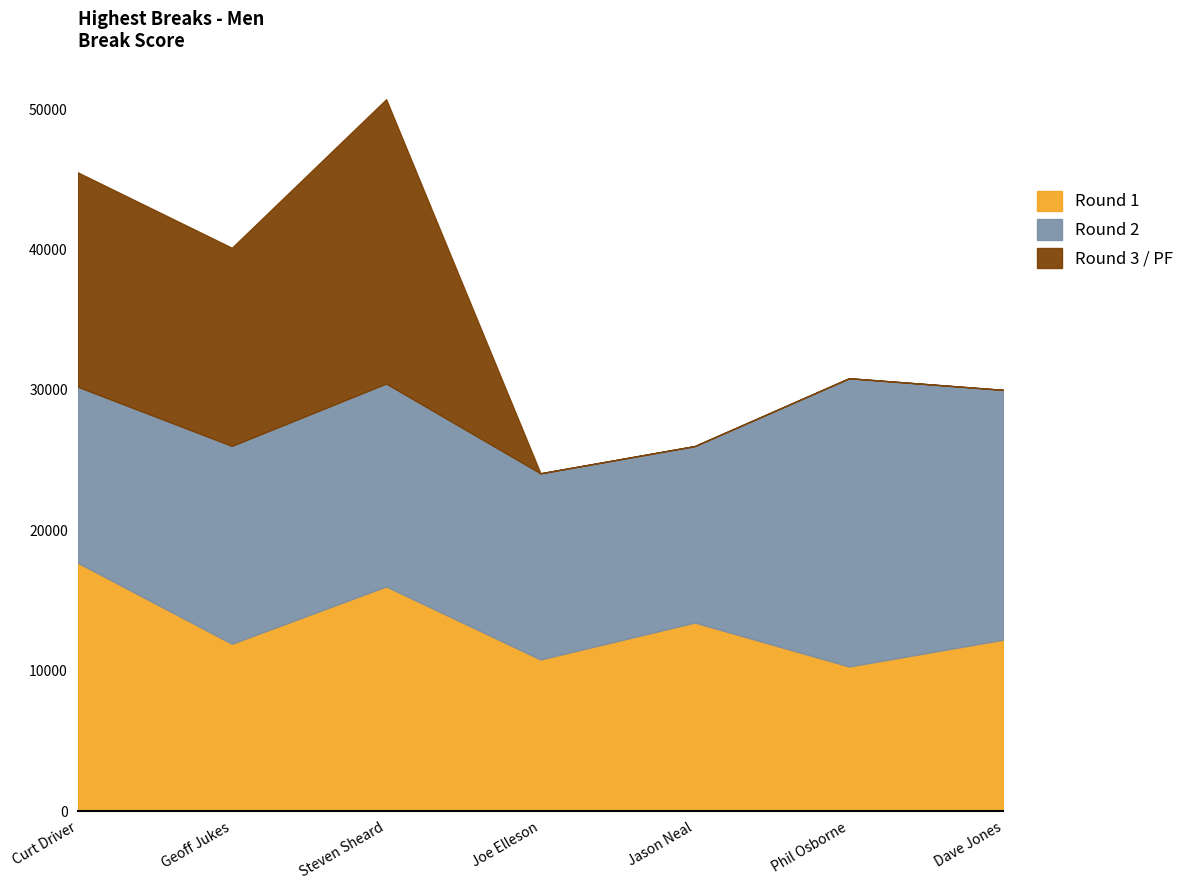

How many interior local valleys does the Round 3 / PF series have?

1